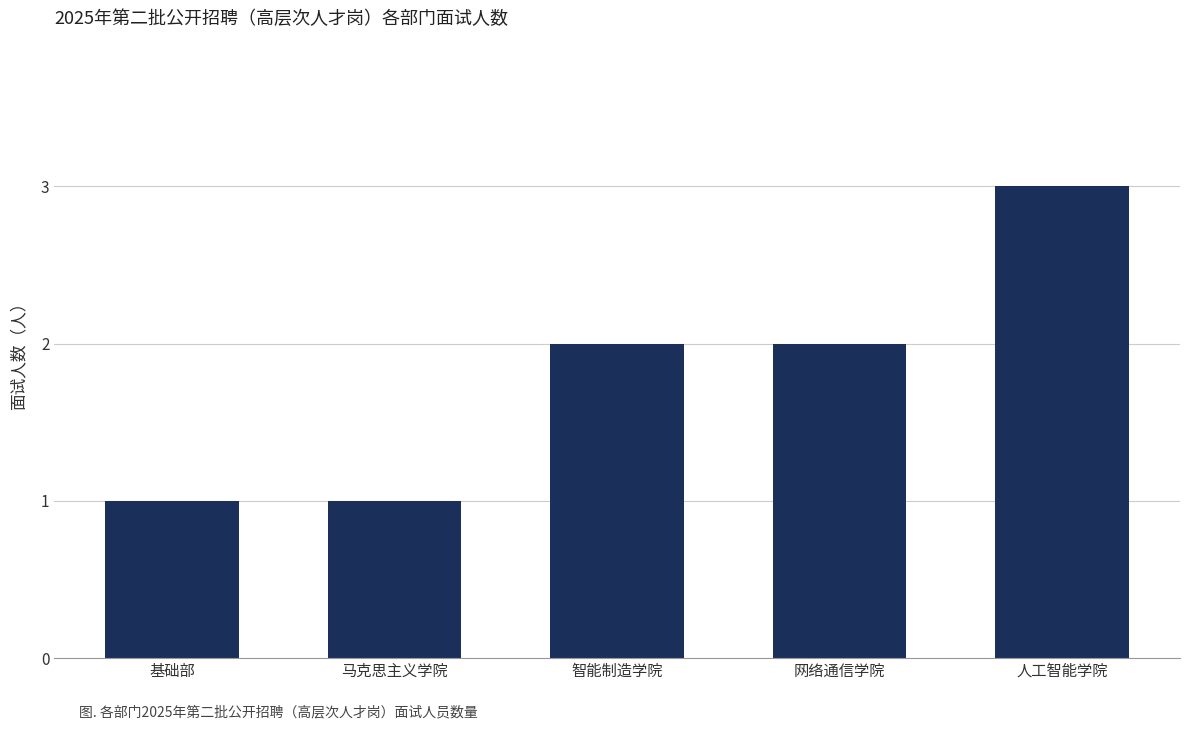

What position from the right is 网络通信学院?

2